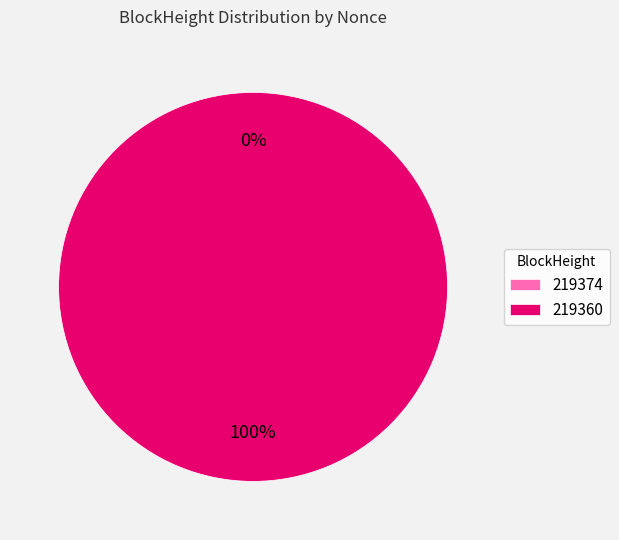

The 219360 slice represents 99% of the pie. True or false?

False